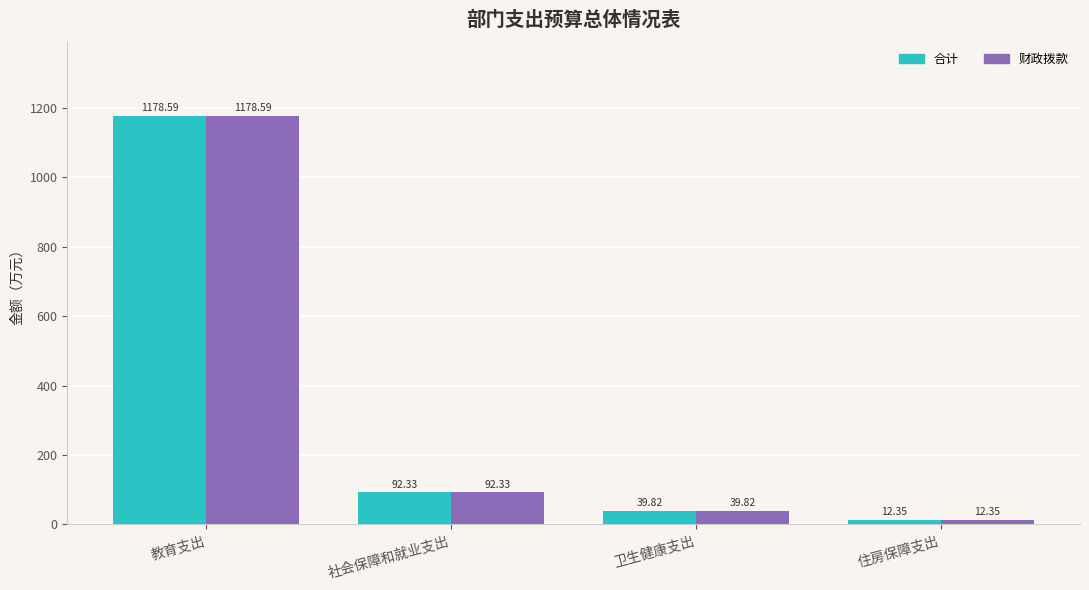

At which label is 财政拨款 closest to 595?

社会保障和就业支出